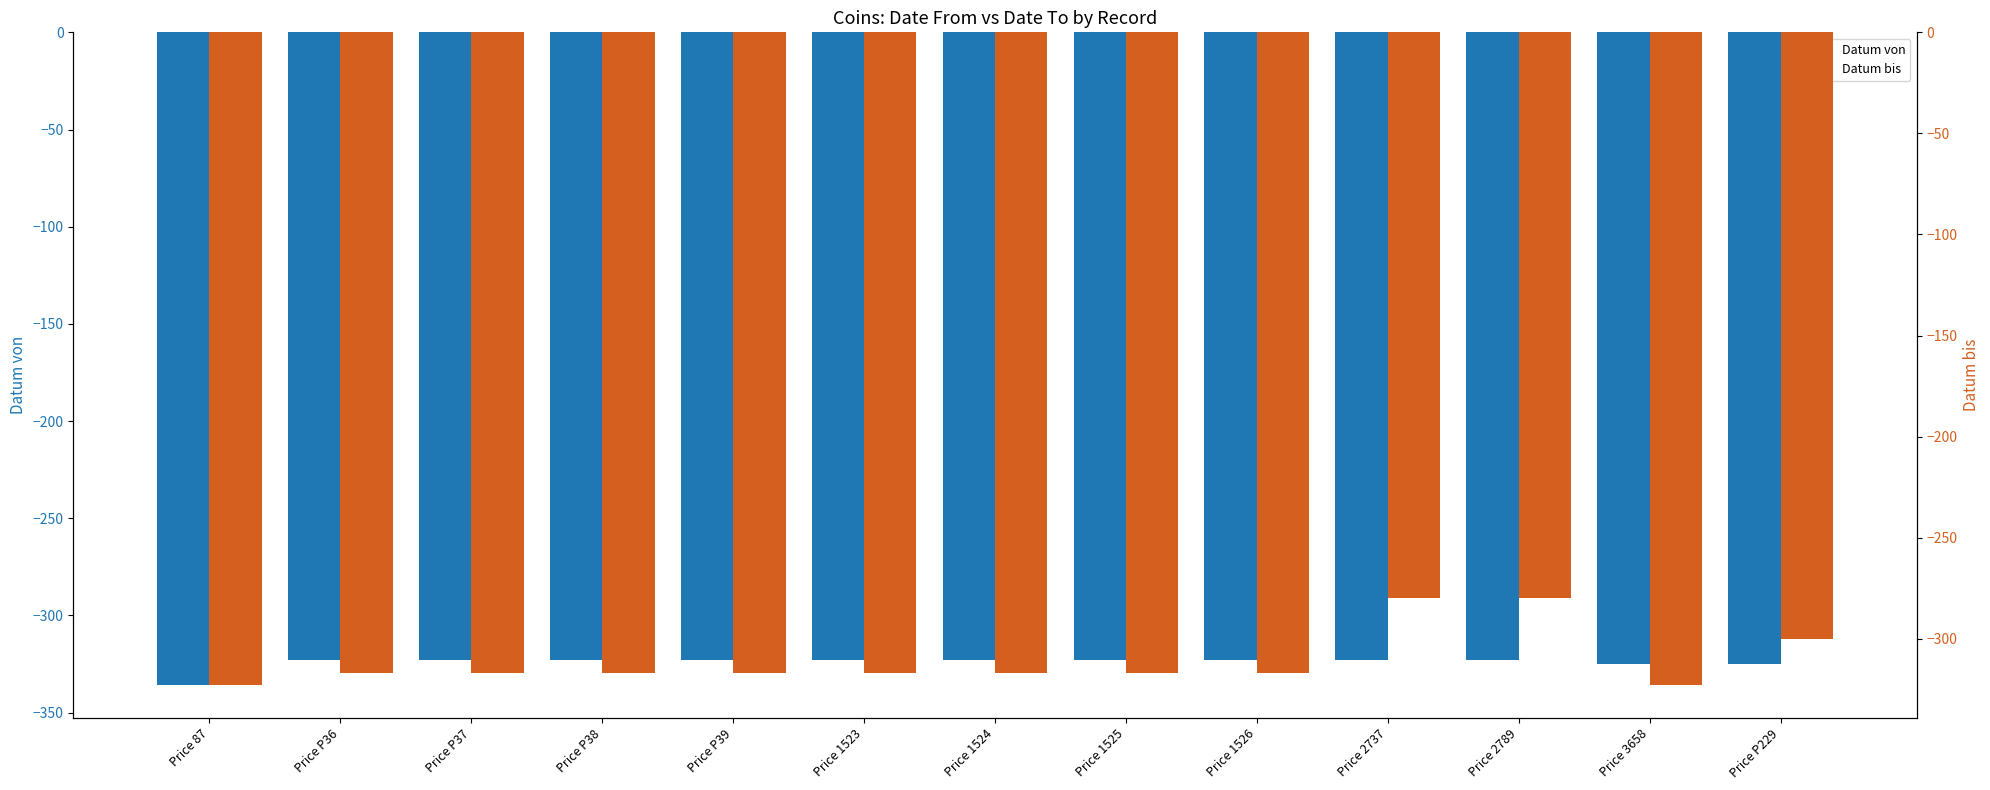

What is the difference between the highest and lowest values at Price 1524?

6